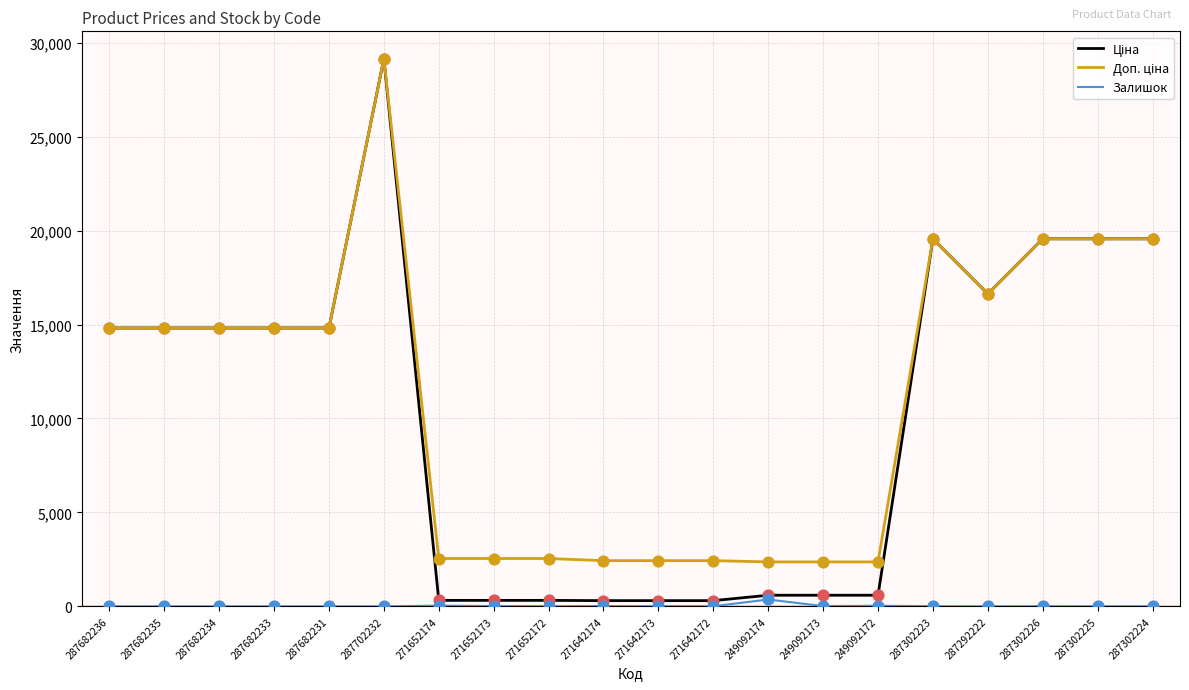

What is the greatest value displayed?

29152.3